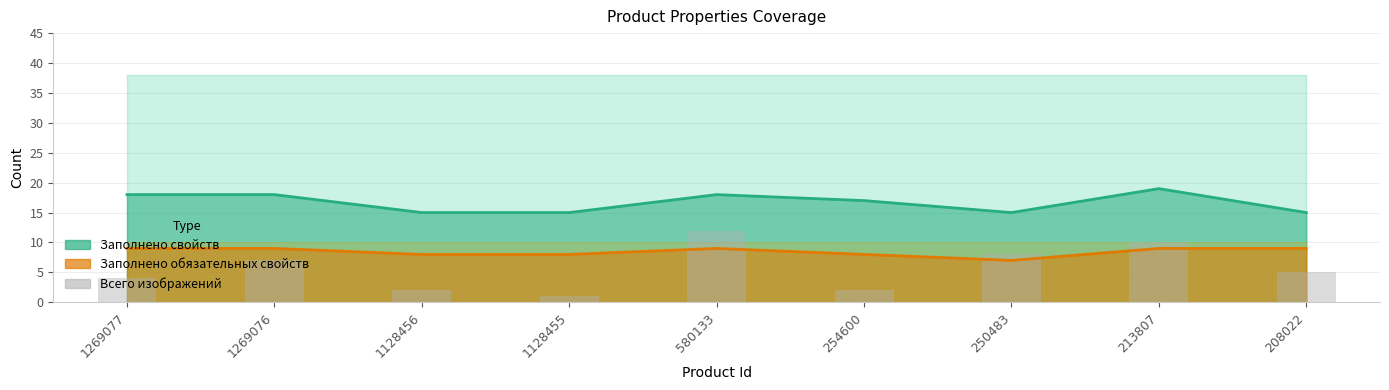

The chart shows a value of 2 at 1128456. True or false?

True